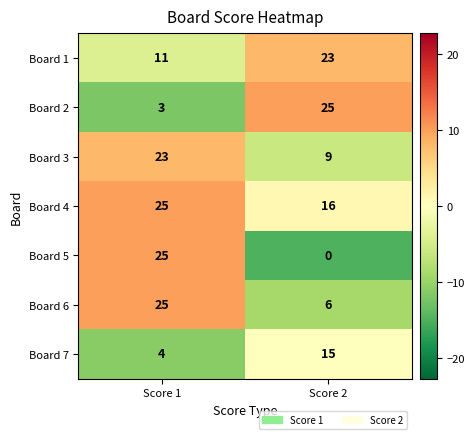

Is it true that Board 5 equals 0 at Score 2?

True